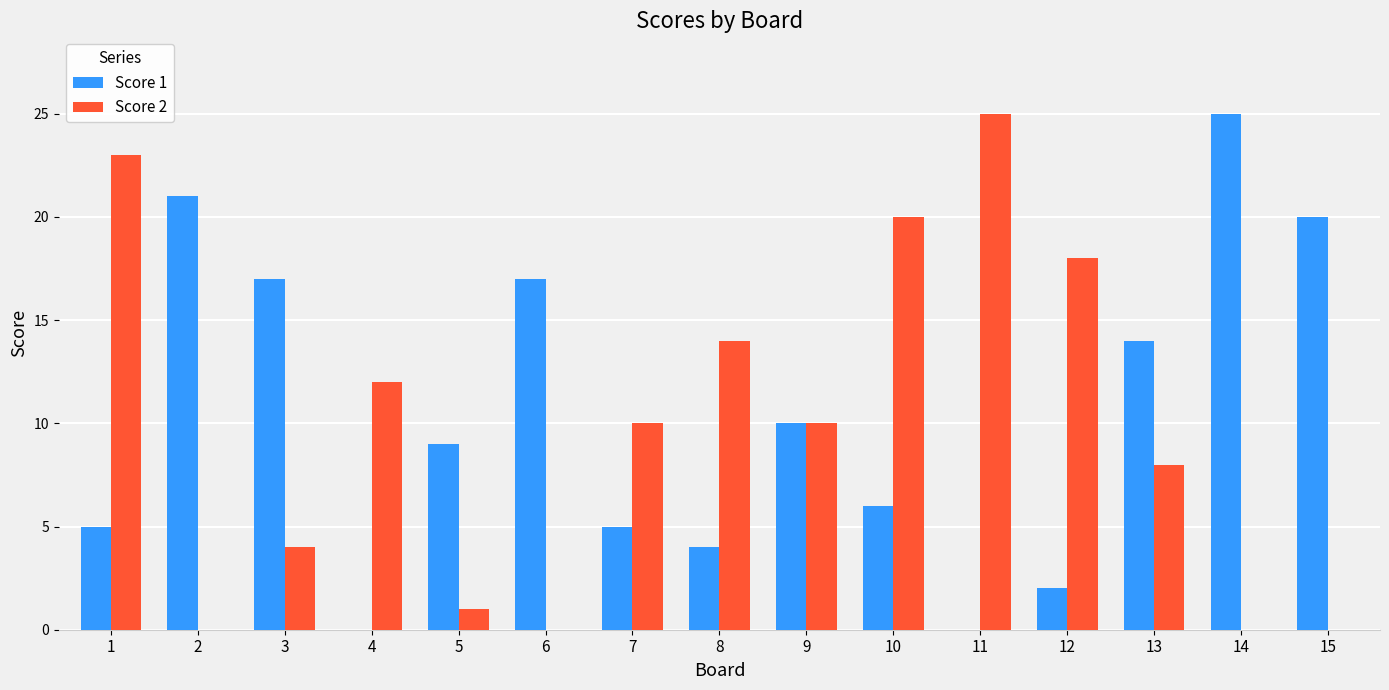

Reading right to left, what are all the values shown in this chart?

Score 1: 20	25	14	2	0	6	10	4	5	17	9	0	17	21	5
Score 2: 0	0	8	18	25	20	10	14	10	0	1	12	4	0	23